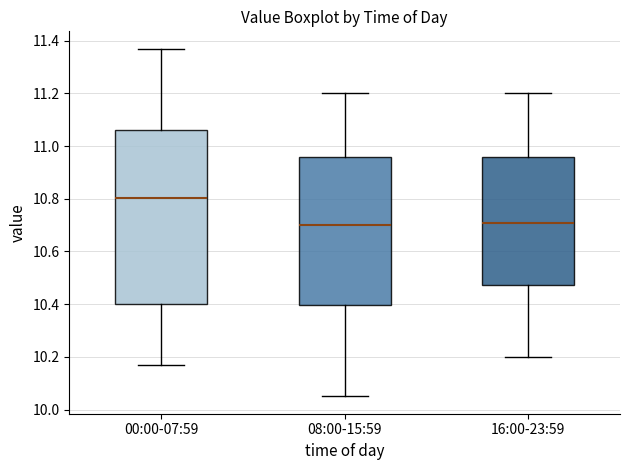

Reading left to right, transcribe this box plot: for each box, give where its median line is, the range the box spans, and where its two whiskers end, as read against the y-axis. The values are not printed on the chart, so give them approximately, as read against the axis.

00:00-07:59: median 10.80, box 10.40 to 11.06, whiskers 10.18 to 11.38
08:00-15:59: median 10.70, box 10.40 to 10.96, whiskers 10.06 to 11.20
16:00-23:59: median 10.72, box 10.48 to 10.96, whiskers 10.20 to 11.20